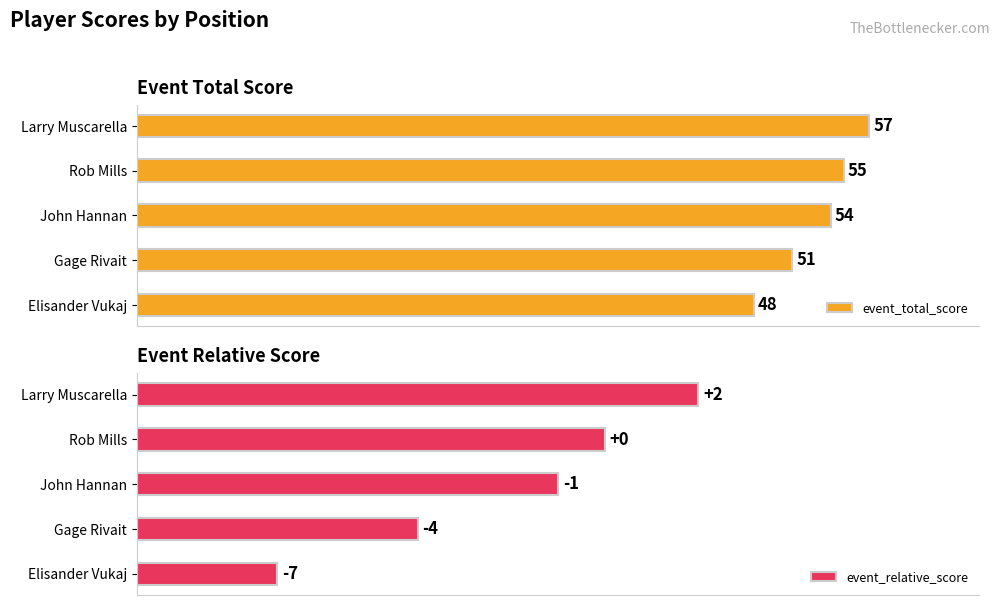

List the labels in order of event_total_score value, largest first.

Larry Muscarella, Rob Mills, John Hannan, Gage Rivait, Elisander Vukaj